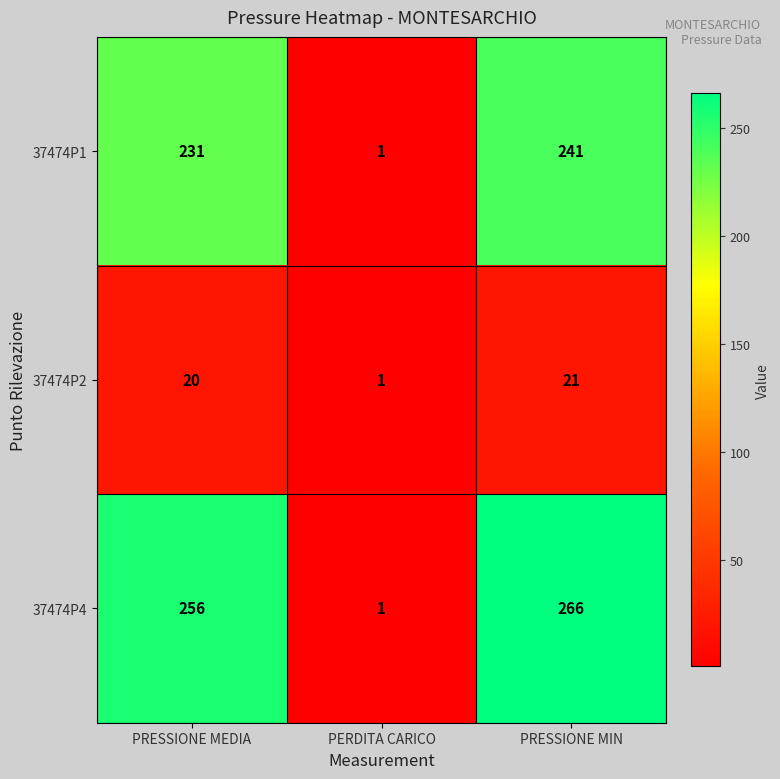

At which category is the sum across all series the highest?

PRESSIONE MIN